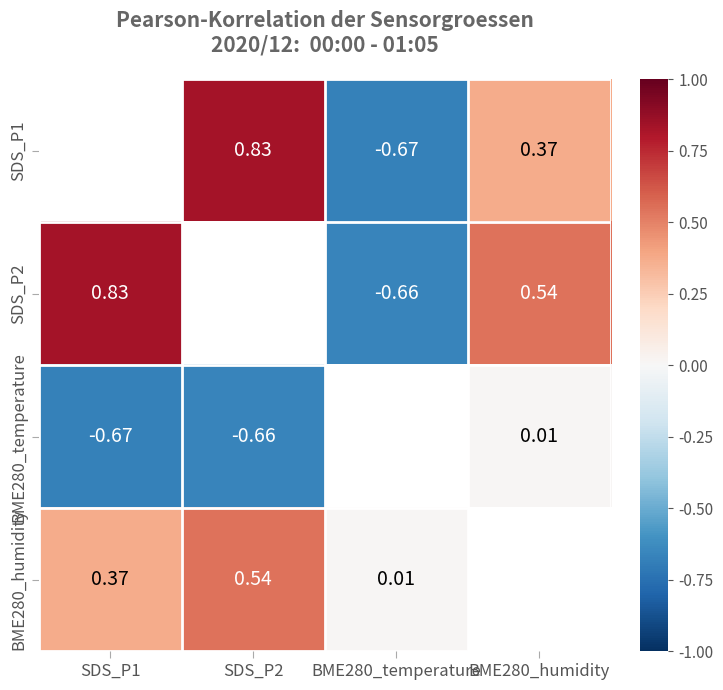

Is the value of BME280_humidity at BME280_temperature greater than the value of SDS_P2 at BME280_temperature?

Yes